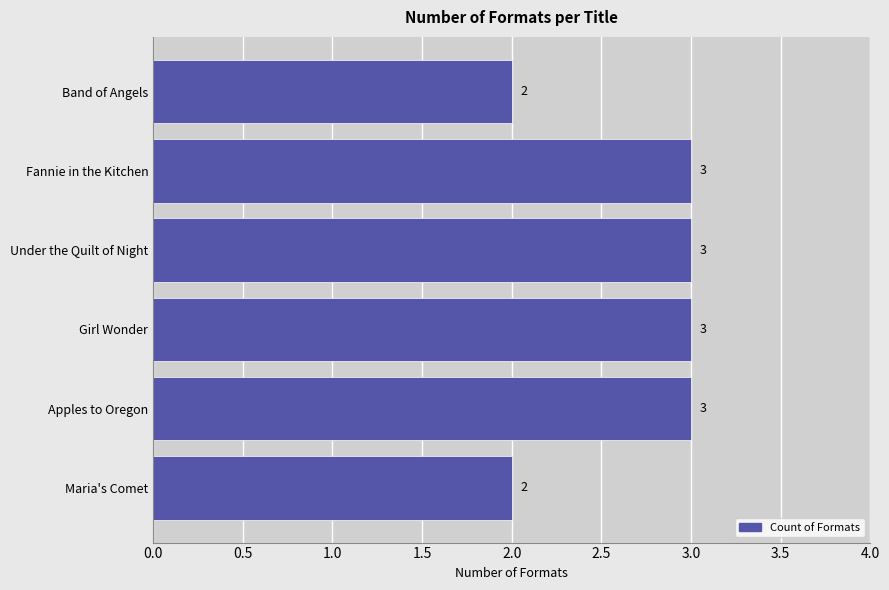

What is the change in value from Maria's Comet to Fannie in the Kitchen?

+1